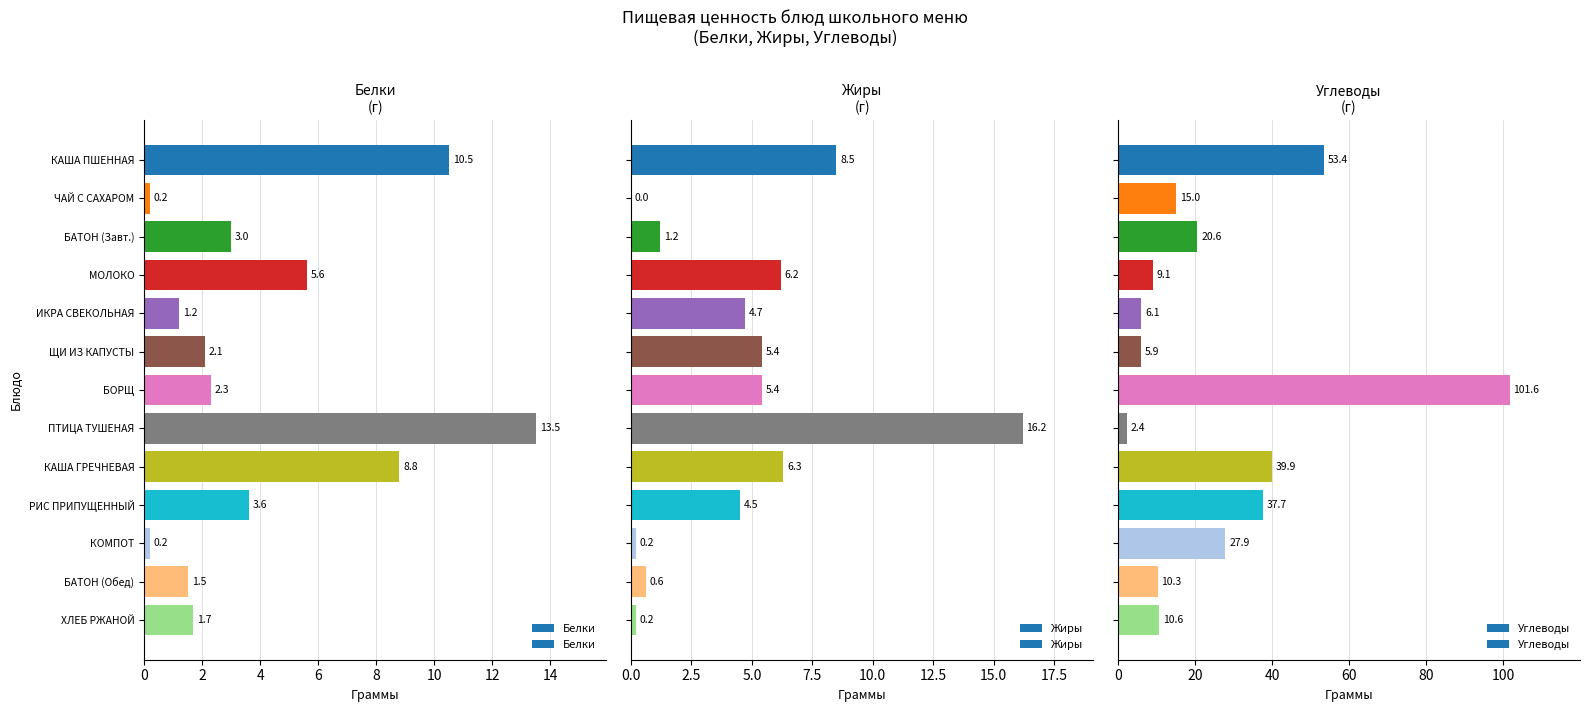

What is the highest value of the Жиры series?

16.2